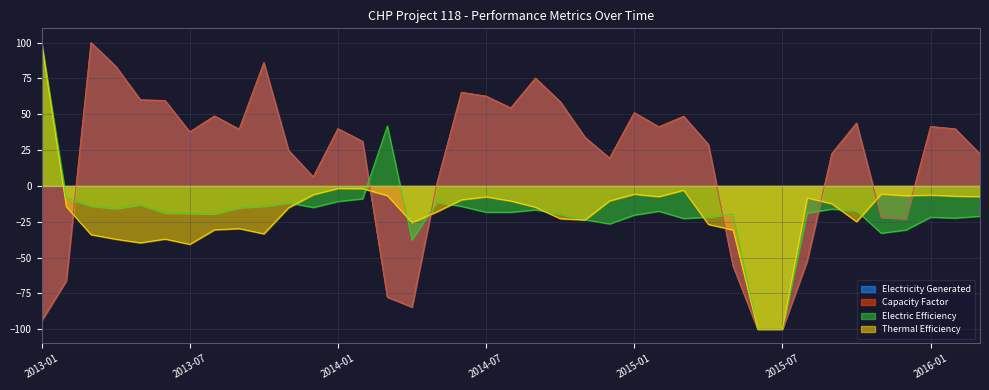

How many negative values does the Electric Efficiency series have?

37